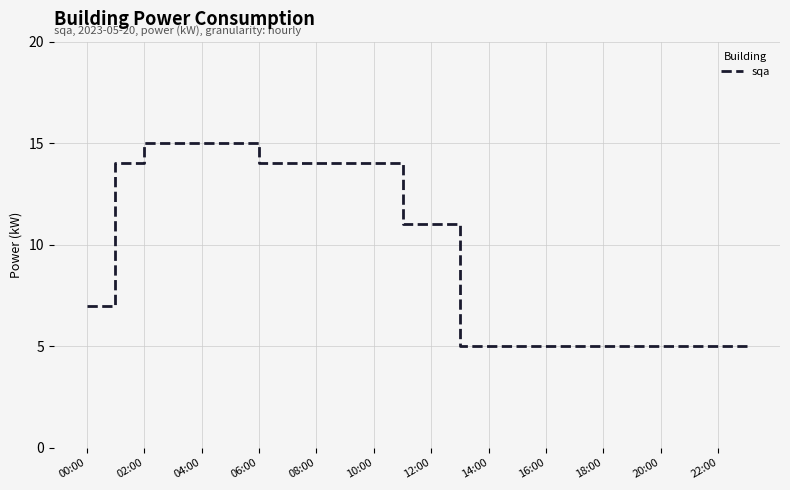

What is the minimum value shown in the chart?

5